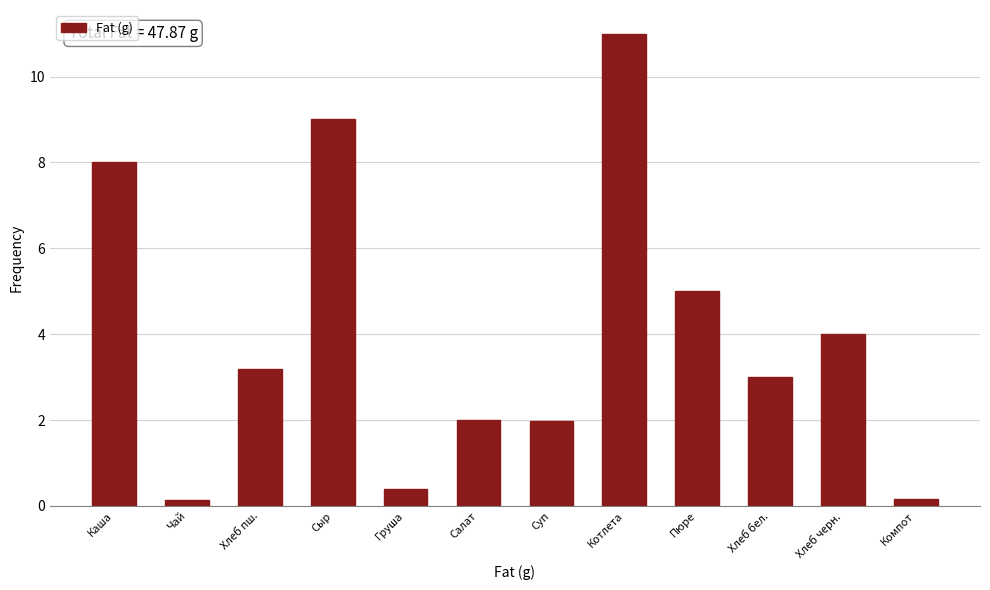

What position from the right is Хлеб бел.?

3